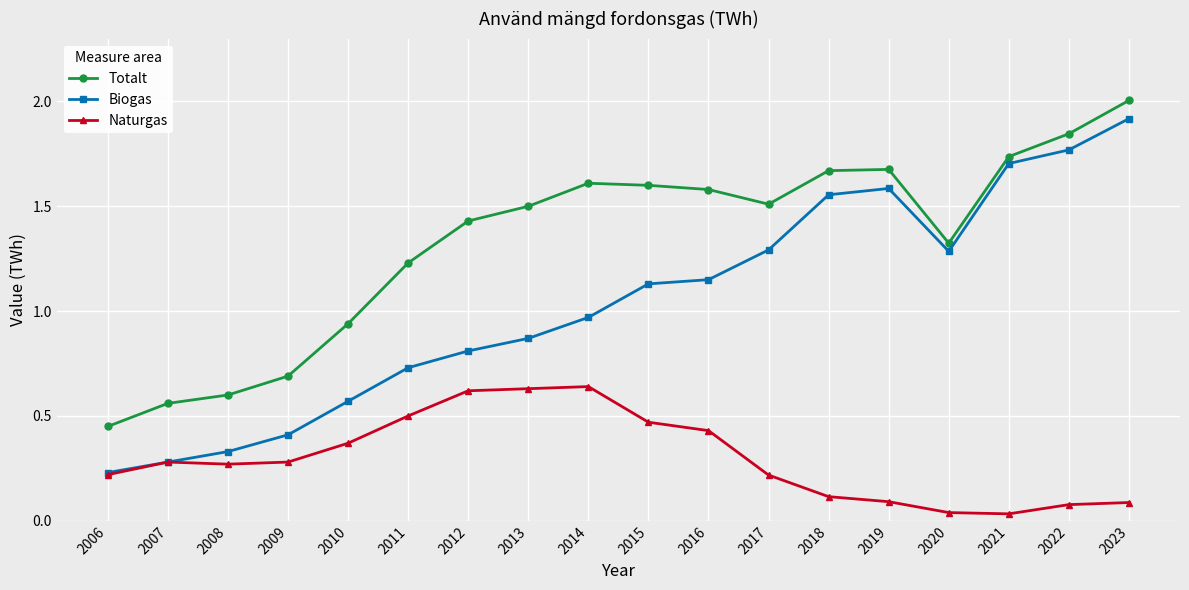

True or false: Totalt and Naturgas intersect in this chart.

False